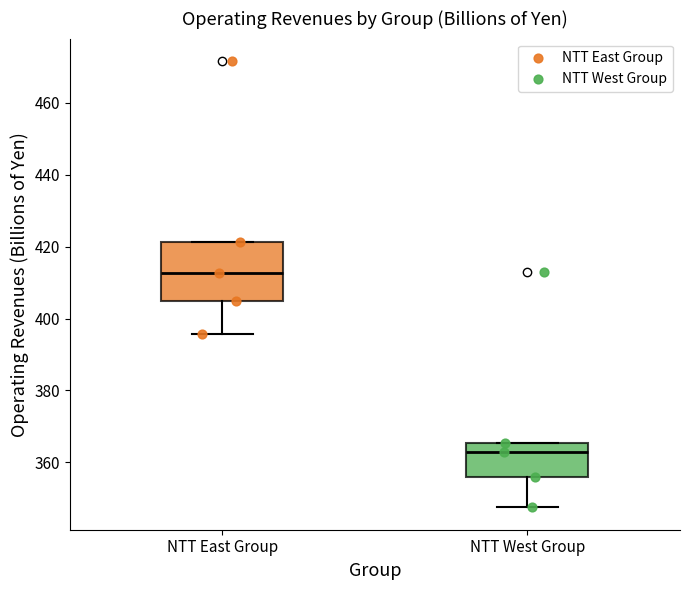

Which box's median line is the highest?

NTT East Group